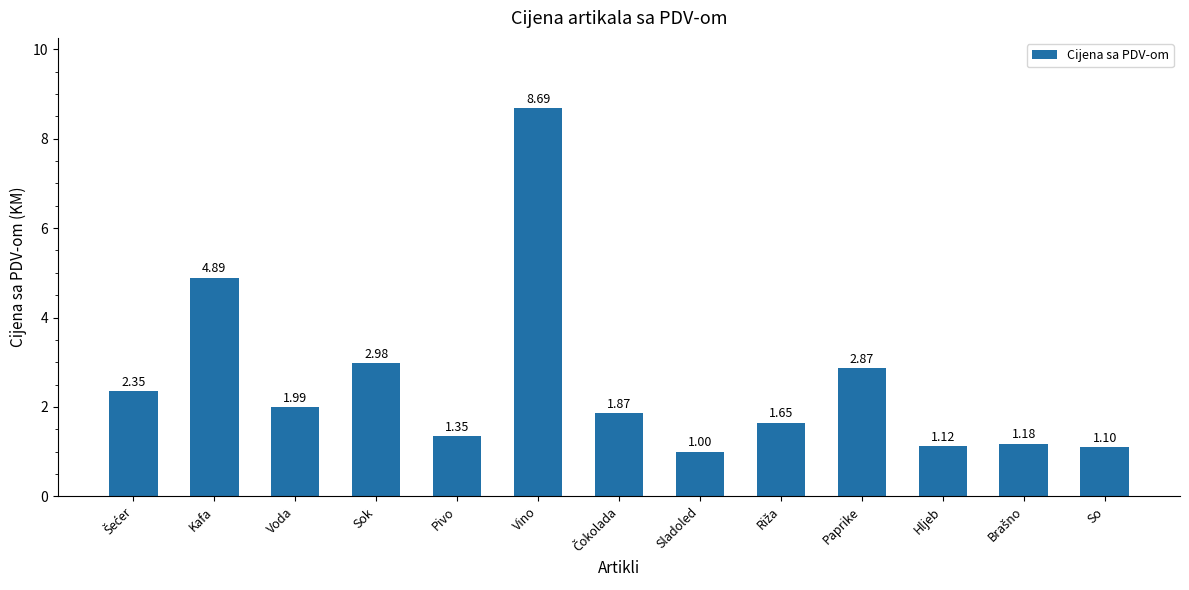

Is it true that the value at Hljeb is 1.1?

True